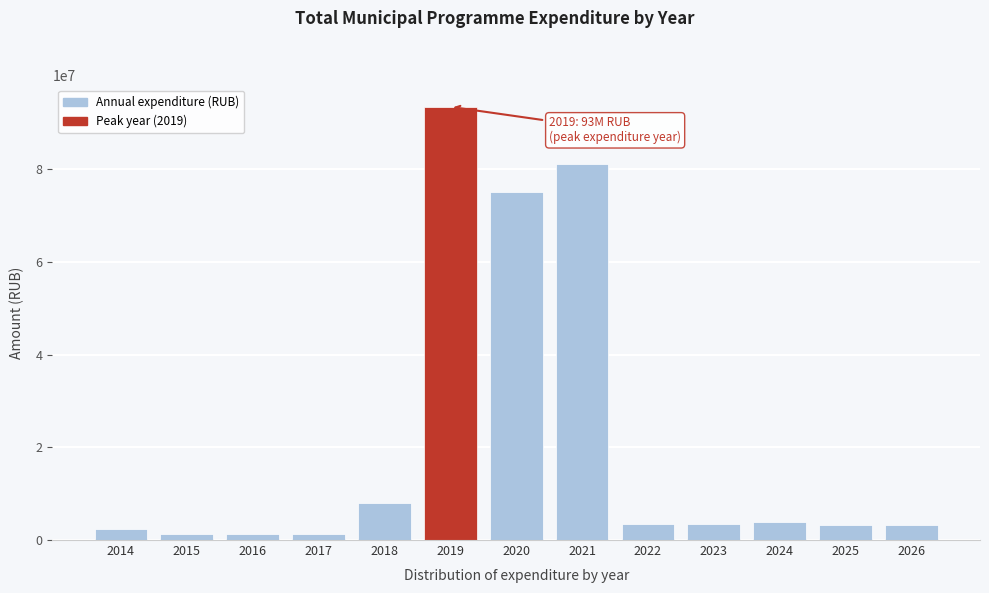

Approximately how many times larger is the value at 2026 compared to 2024?

0.8